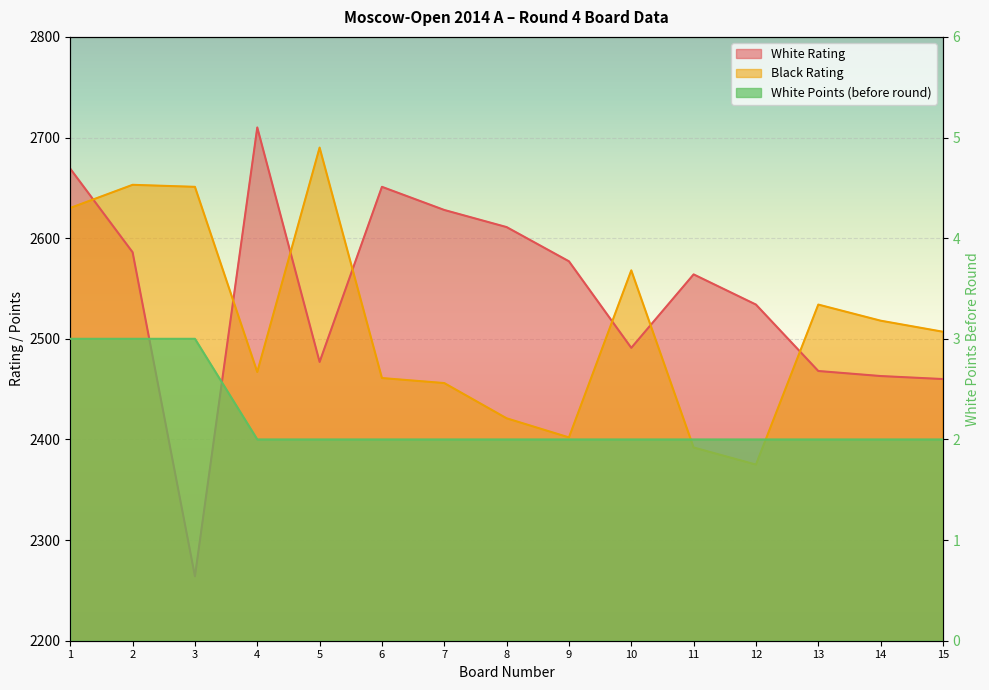

Is the value of White Points at 12 greater than the value of Black Rating at 2?

No